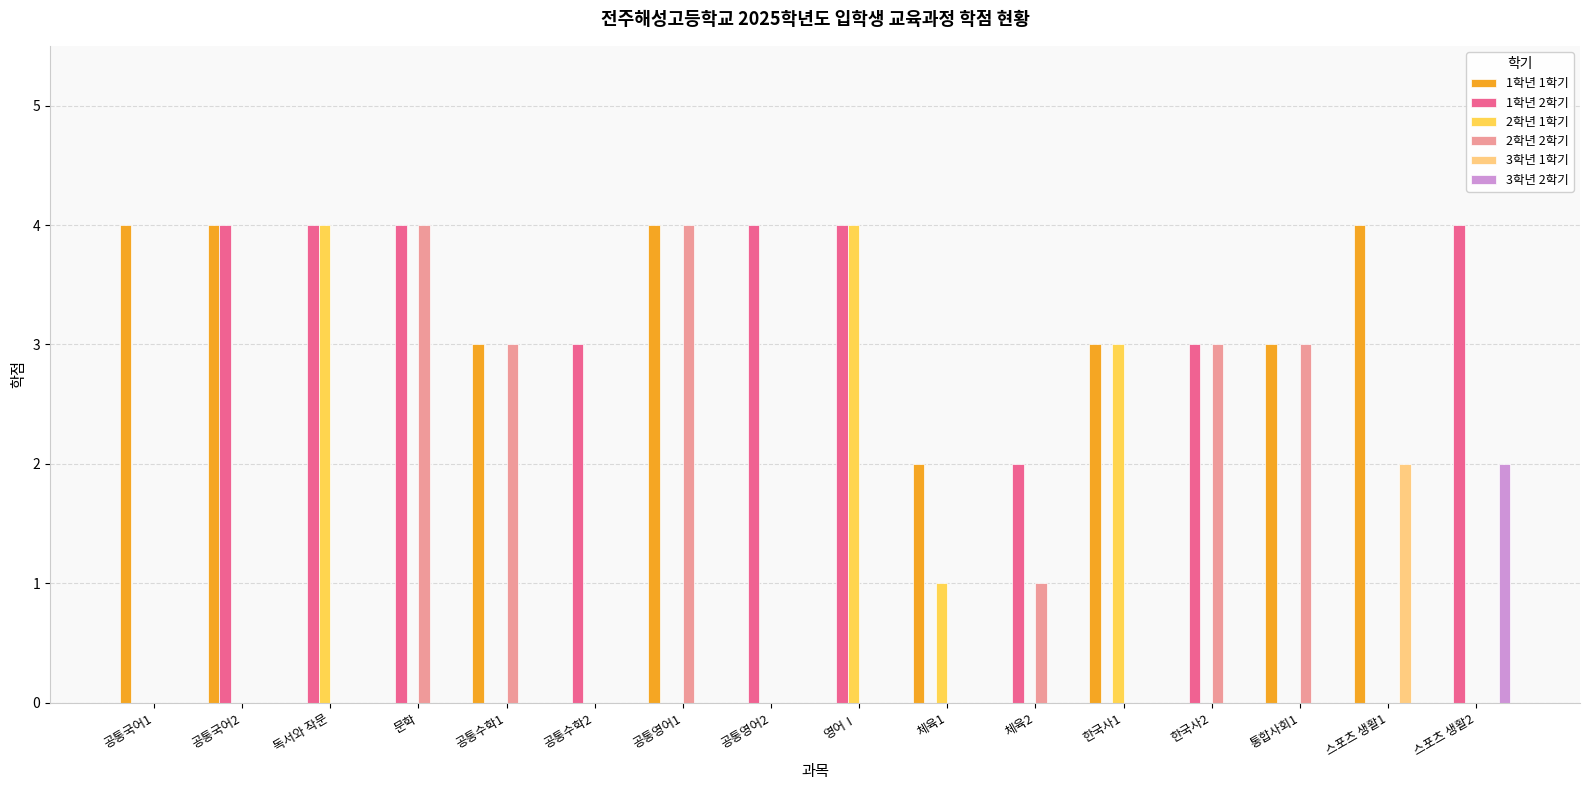

Does the chart contain stacked bars?

No